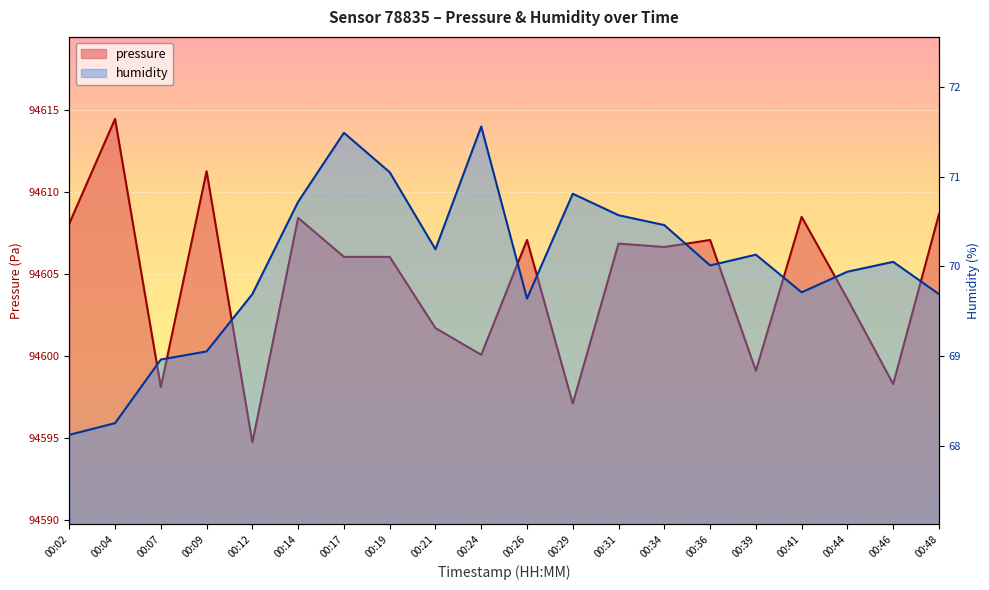

At which category does the chart reach its peak across all series?

00:04